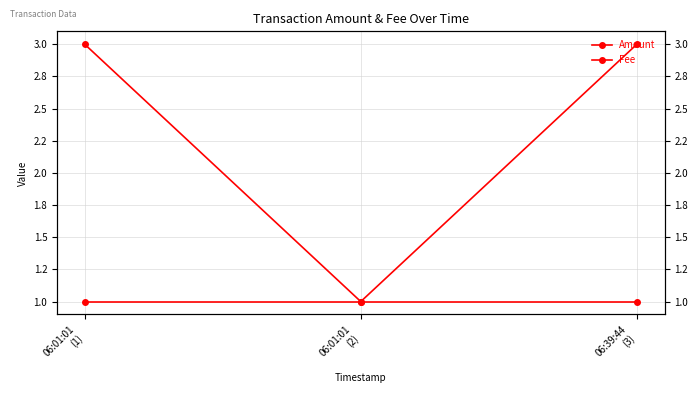

Is this an area chart (filled region under the line)?

No